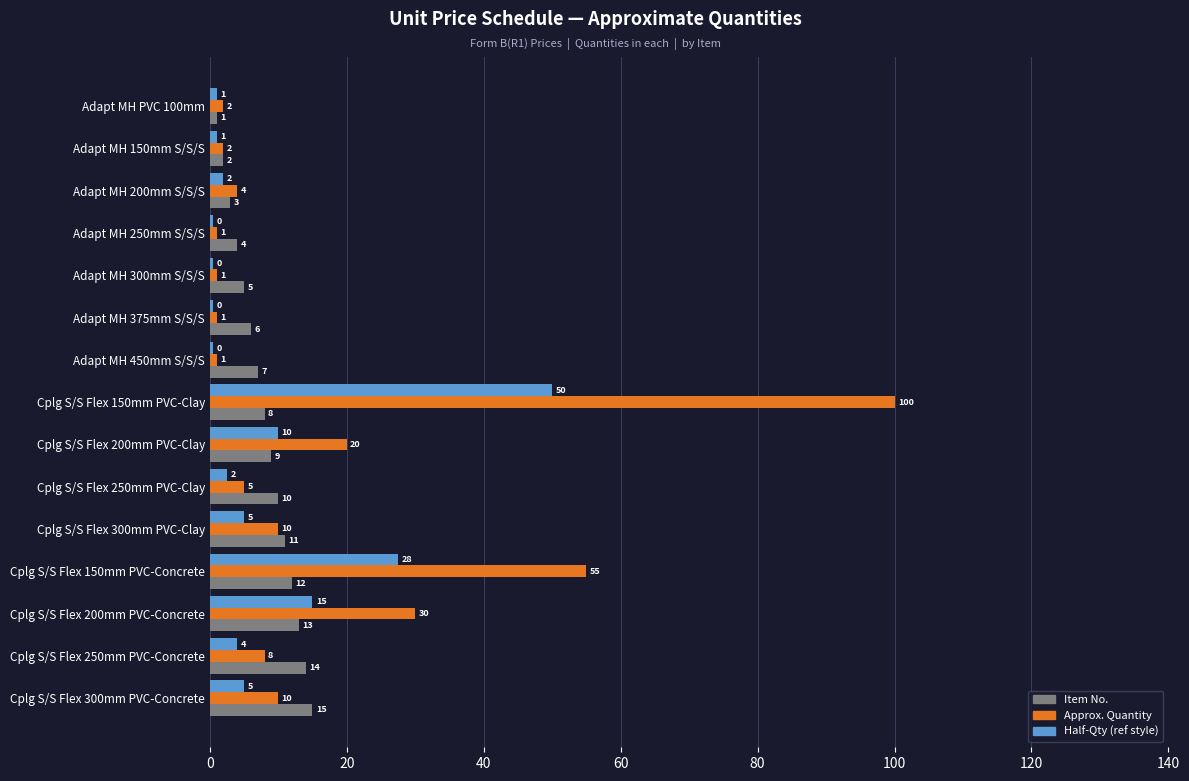

Rank the series by their maximum value, from highest to lowest.

Approx. Quantity, Half-Qty (ref style), Item No.